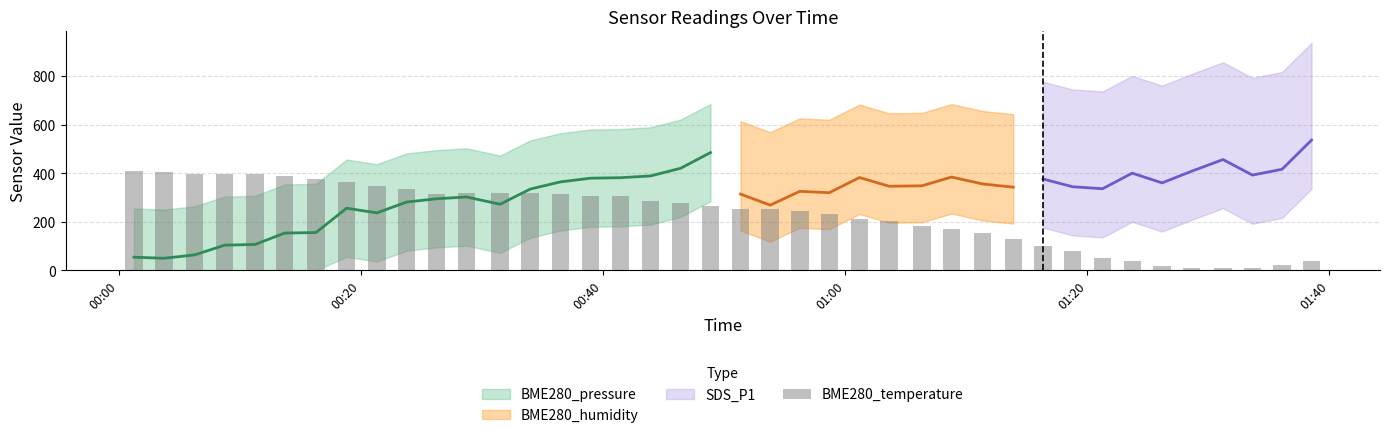

How many values are below 265?

20